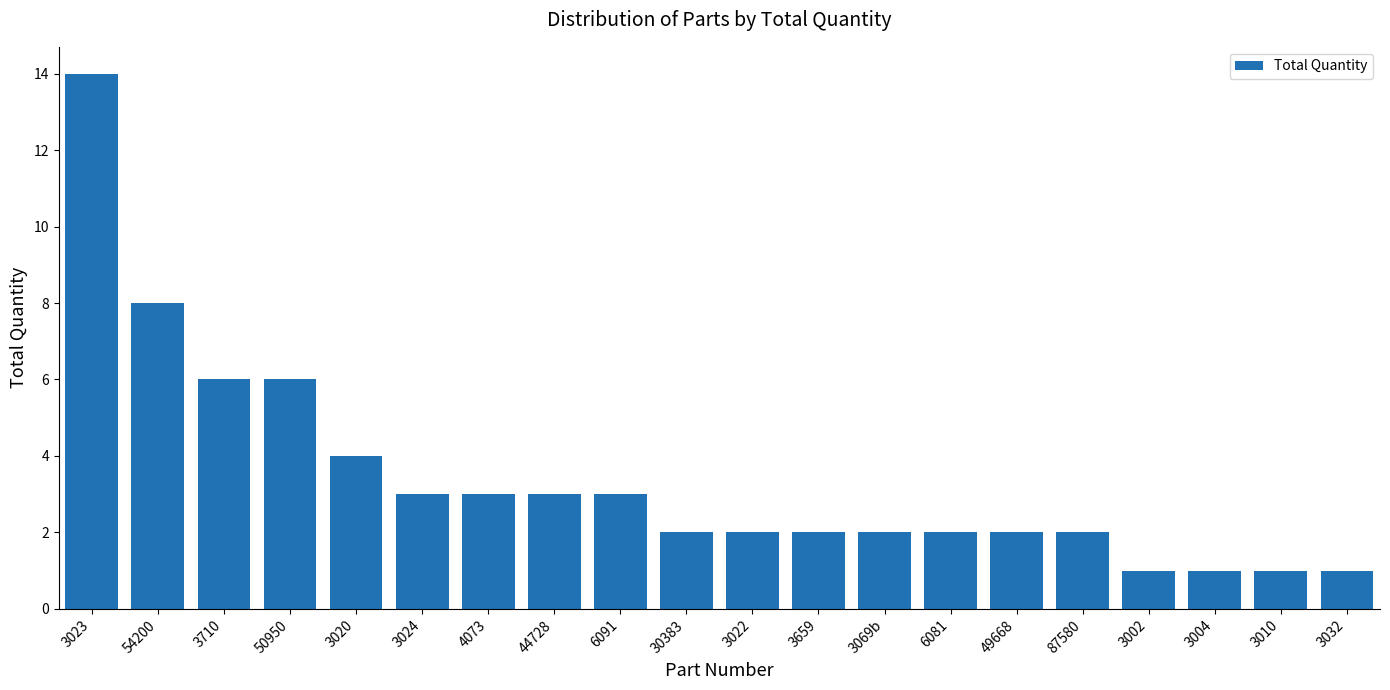

Does the chart contain stacked bars?

No